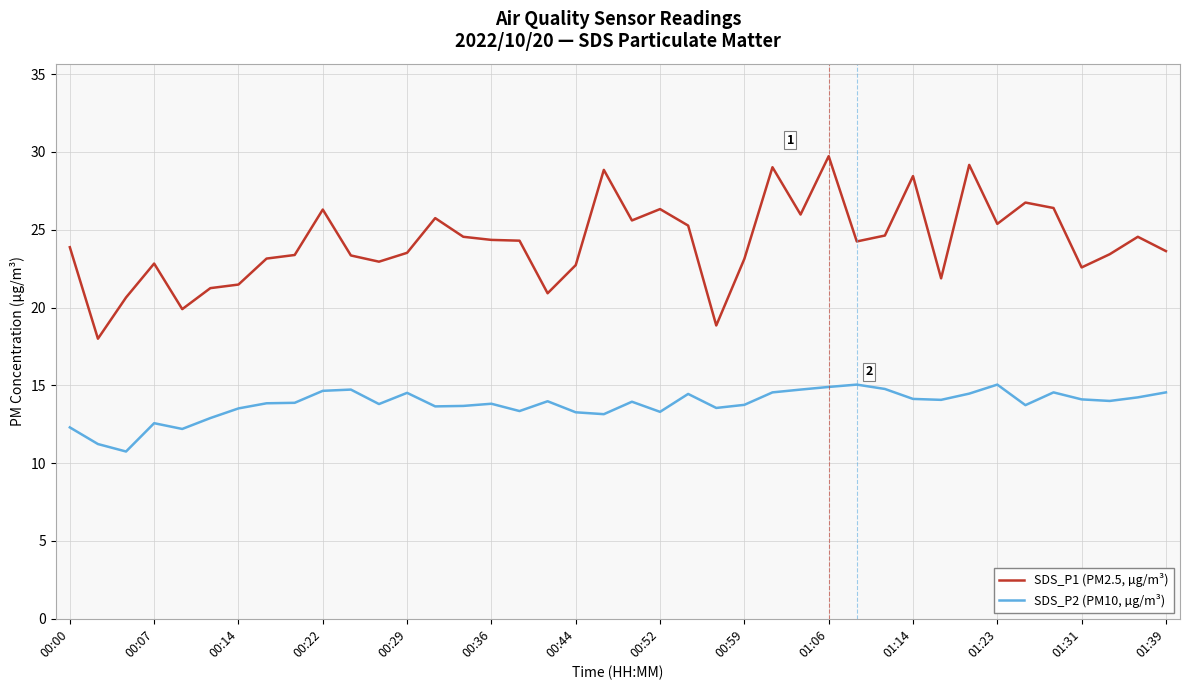

Which series has the largest total across all categories?

SDS_P1 (PM2.5, µg/m³)